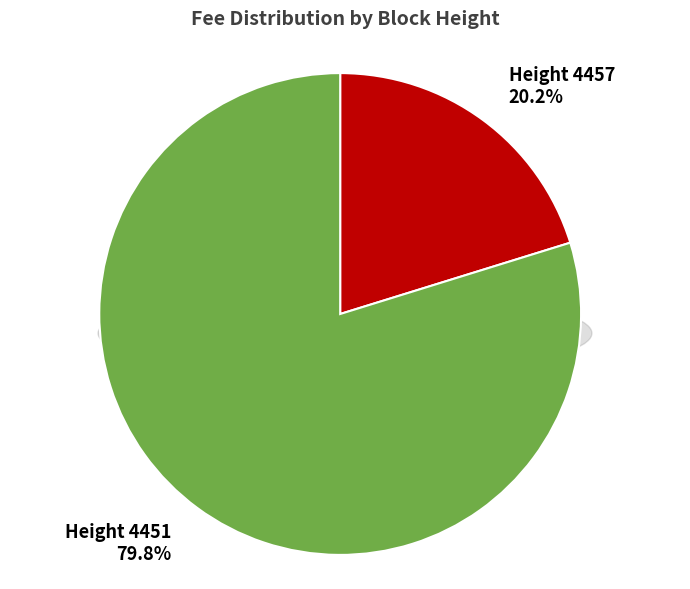

Which slice is the largest?

4451